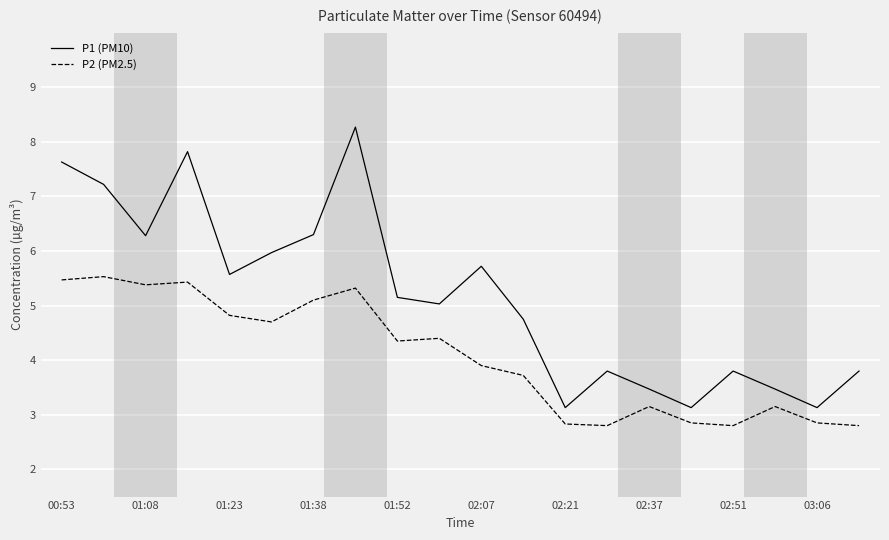

What is the greatest value displayed?

8.3